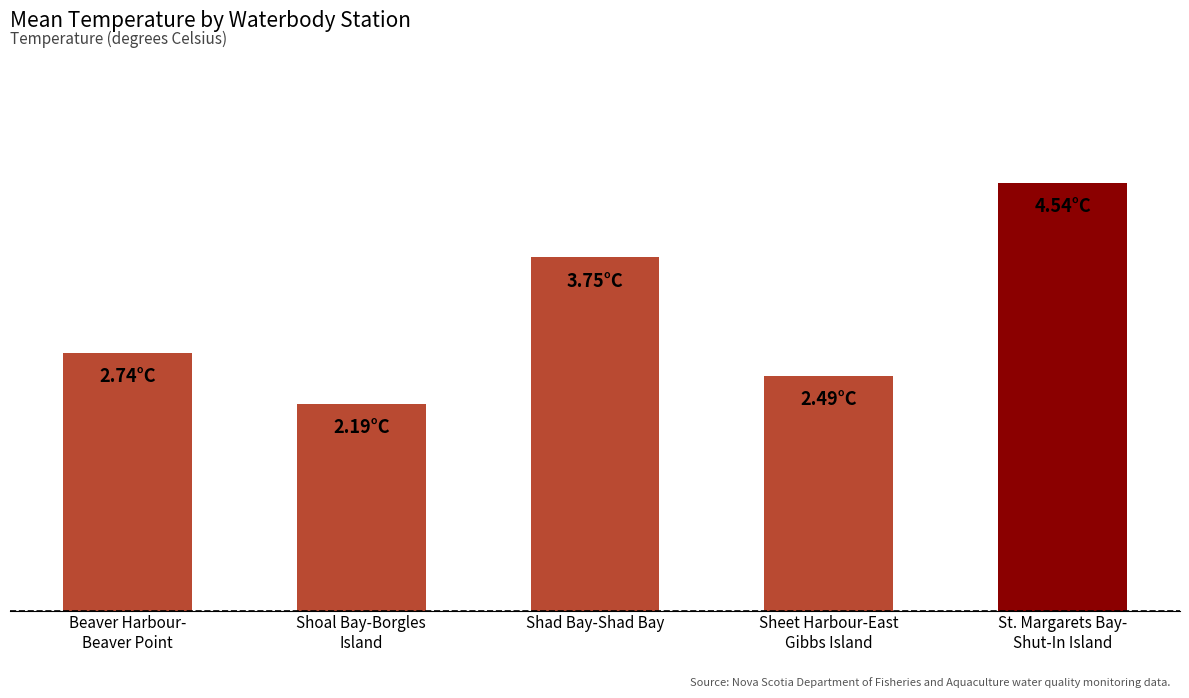

Are the bars horizontal?

No